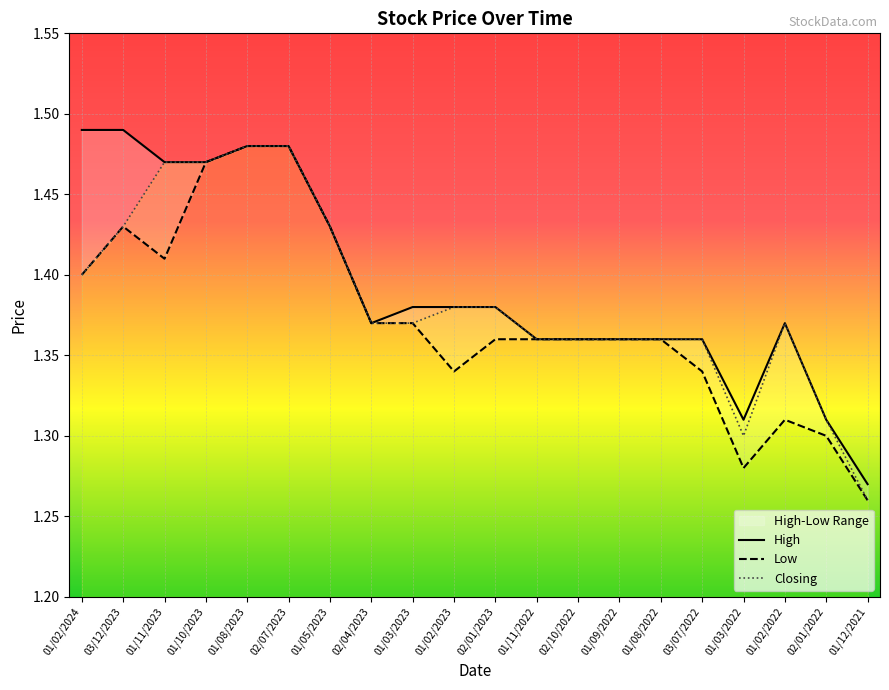

Is it true that Closing equals 0.5 at 03/07/2022?

False